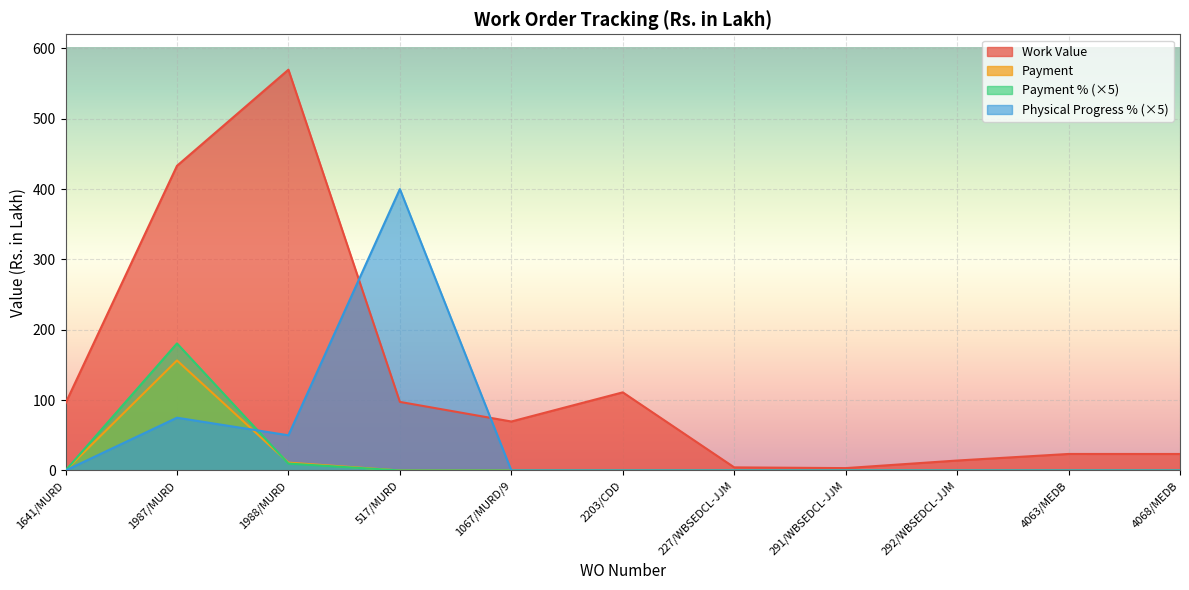

Is it true that Work Value equals 137.0 at 517/MURD?

False